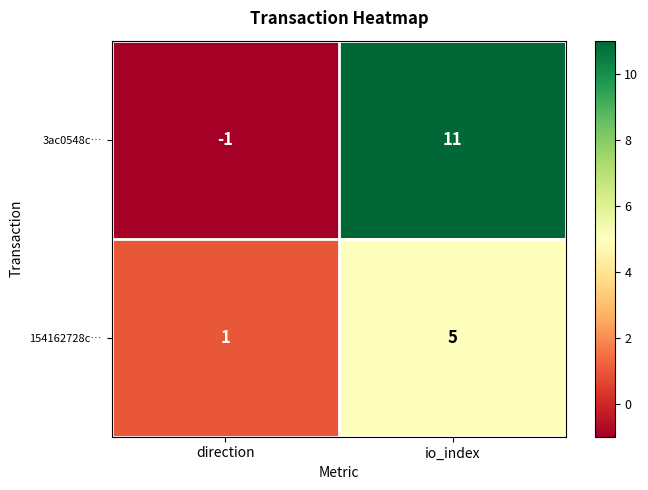

Where is 154162728c… nearest to the value 3?

direction